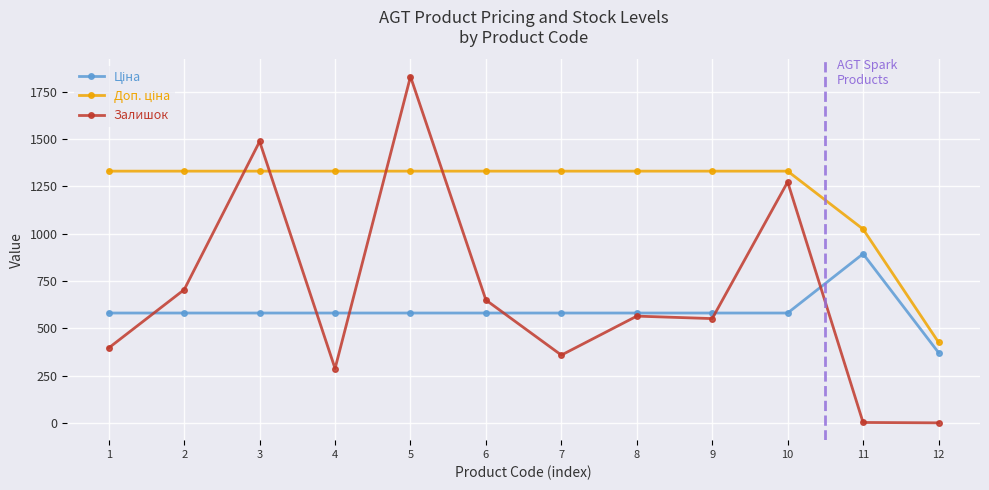

What is the total value across all series at 2?

2614.6